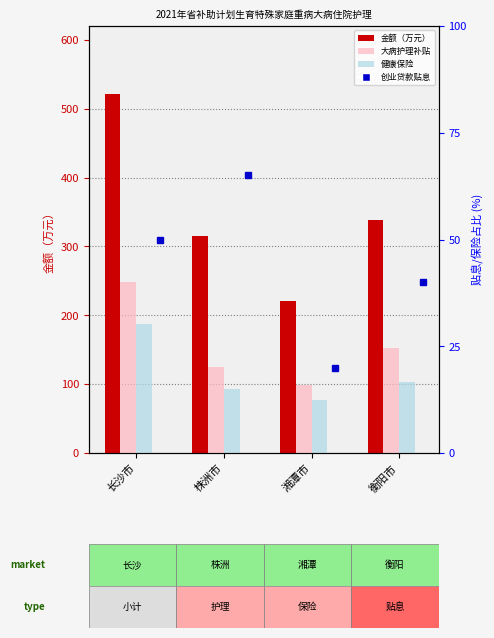

Is the value of 金额（万元） at 湘潭市 greater than the value of 健康保险 at 株洲市?

Yes